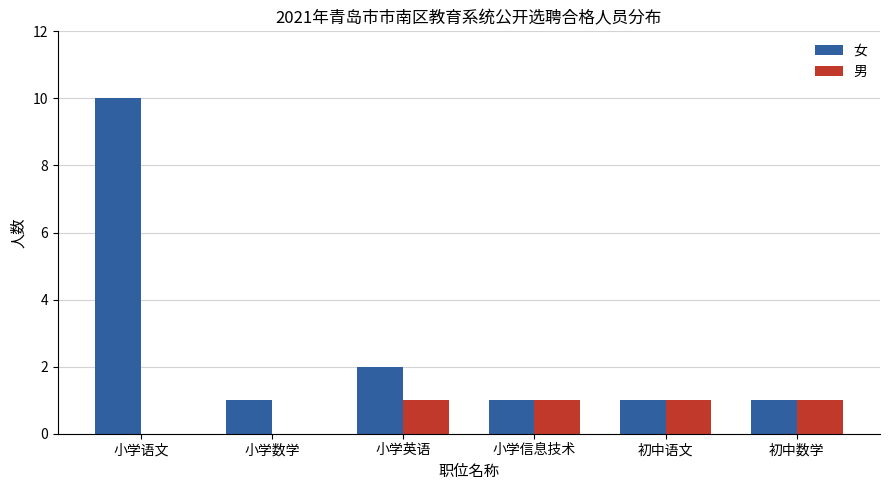

What is the sum of the 女 values at 小学信息技术 and 初中数学?

2